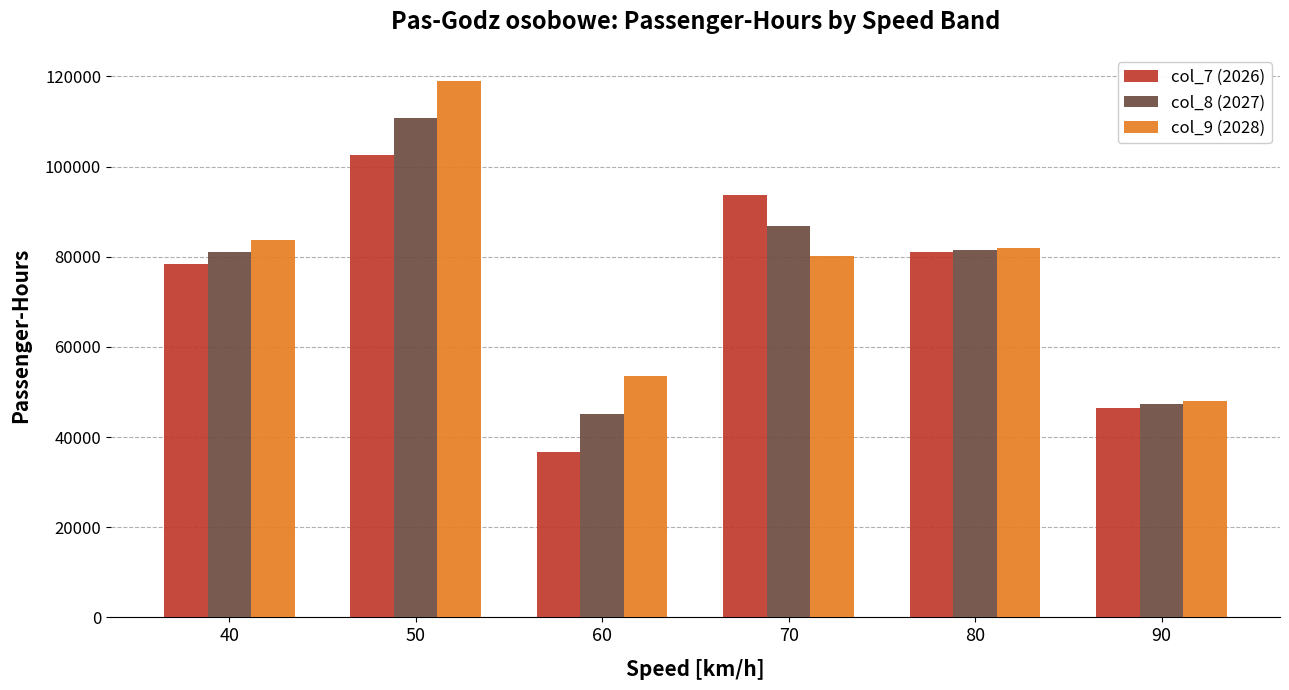

At which label does col_7 (2026) first exceed 81113?

50